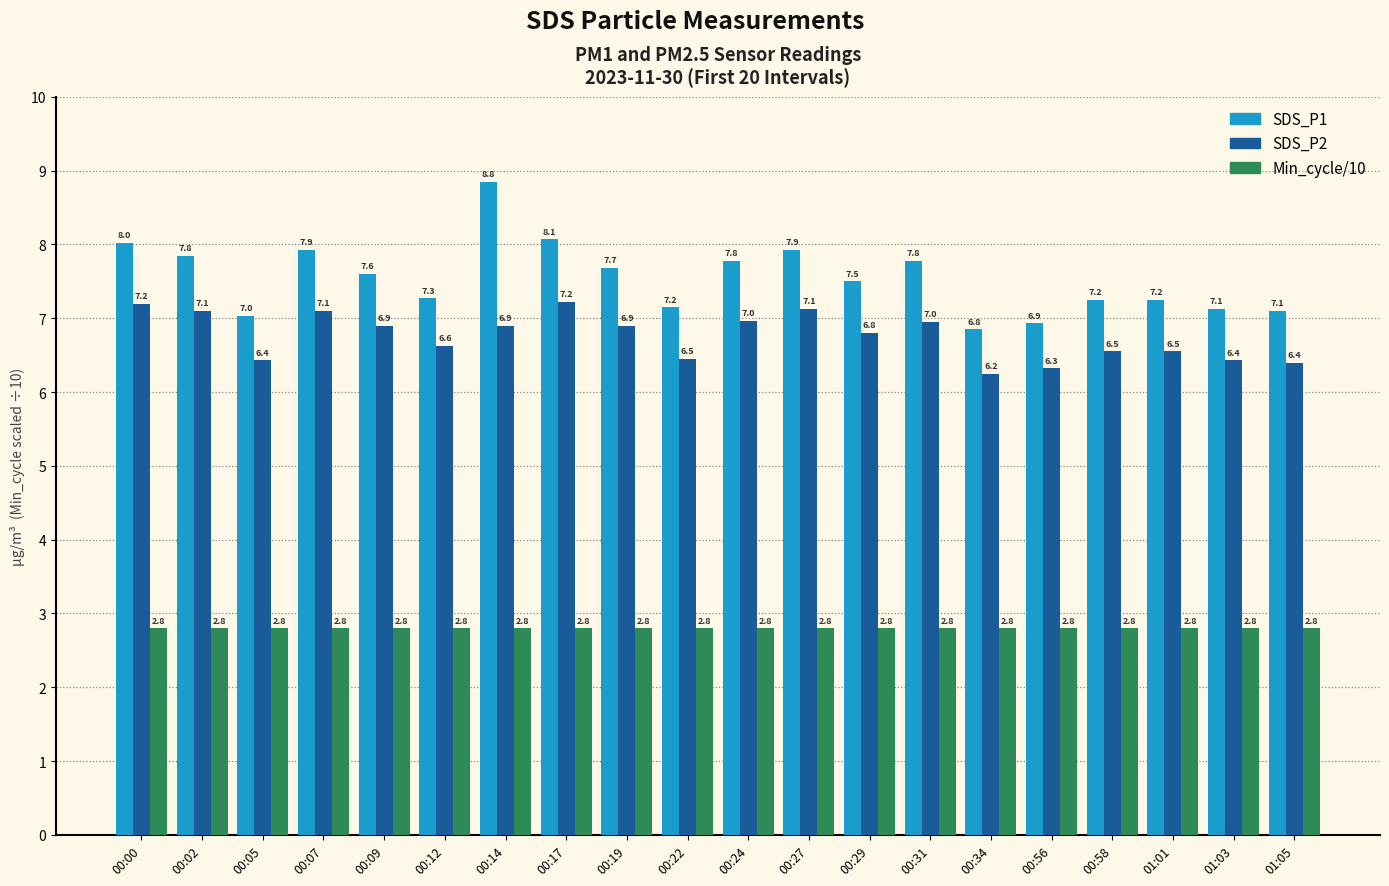

The value of SDS_P2 at 00:56 is 6.3. True or false?

True